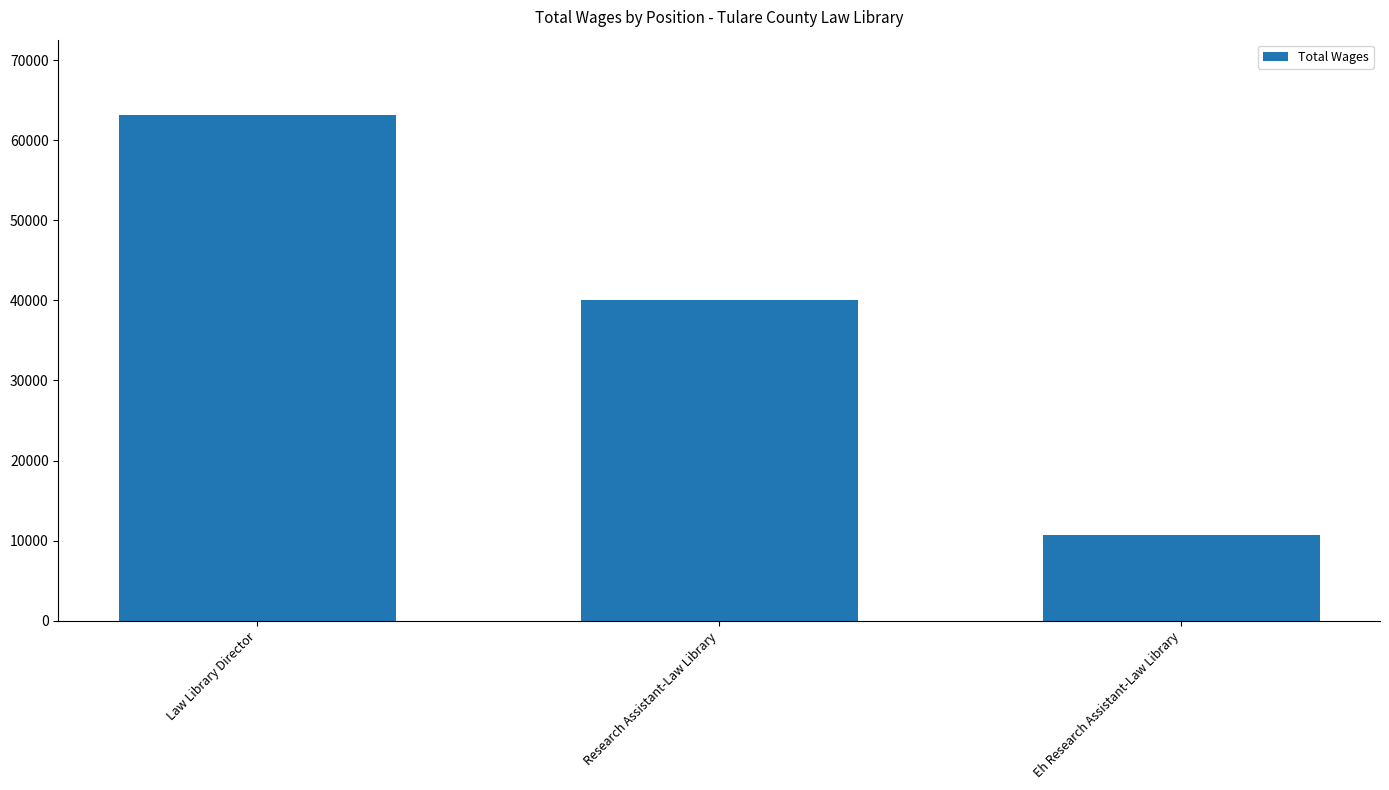

Does the chart contain stacked bars?

No